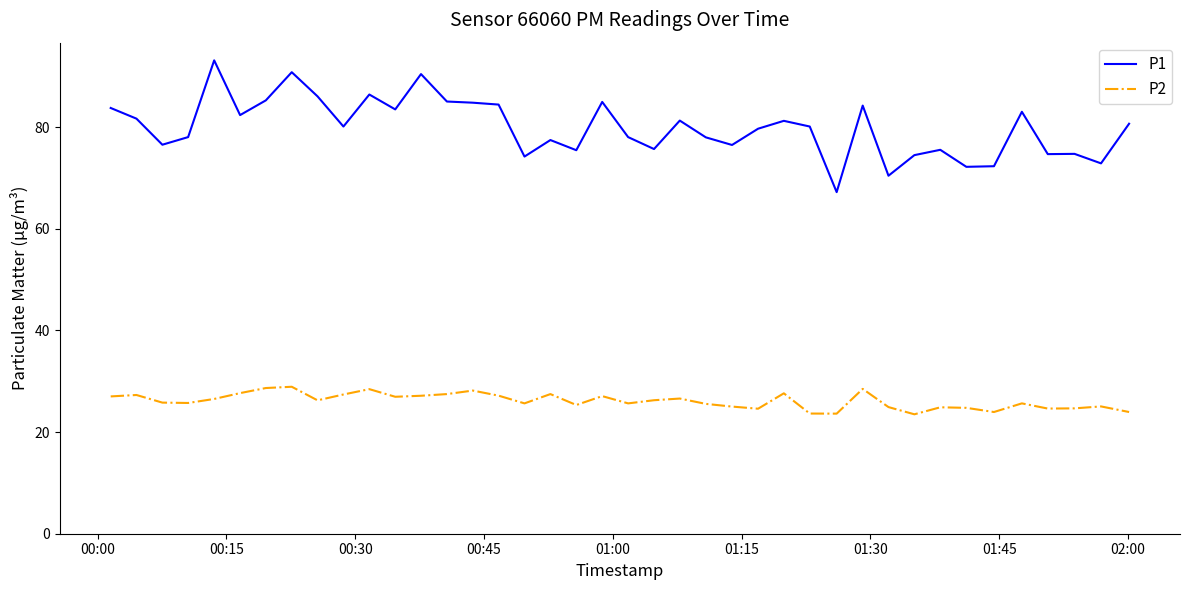

True or false: P1 and P2 intersect in this chart.

False